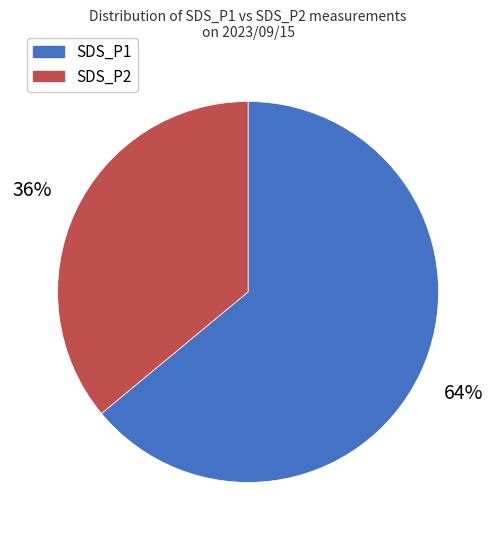

Is there any slice that represents more than half of the pie?

Yes